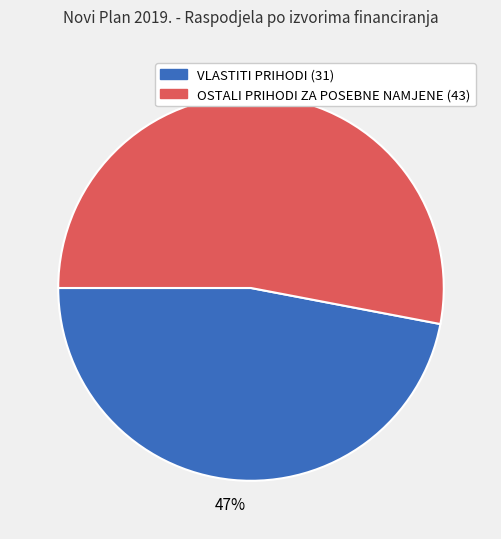

Between OSTALI PRIHODI ZA POSEBNE NAMJENE (43) and VLASTITI PRIHODI (31), which is larger?

OSTALI PRIHODI ZA POSEBNE NAMJENE (43)